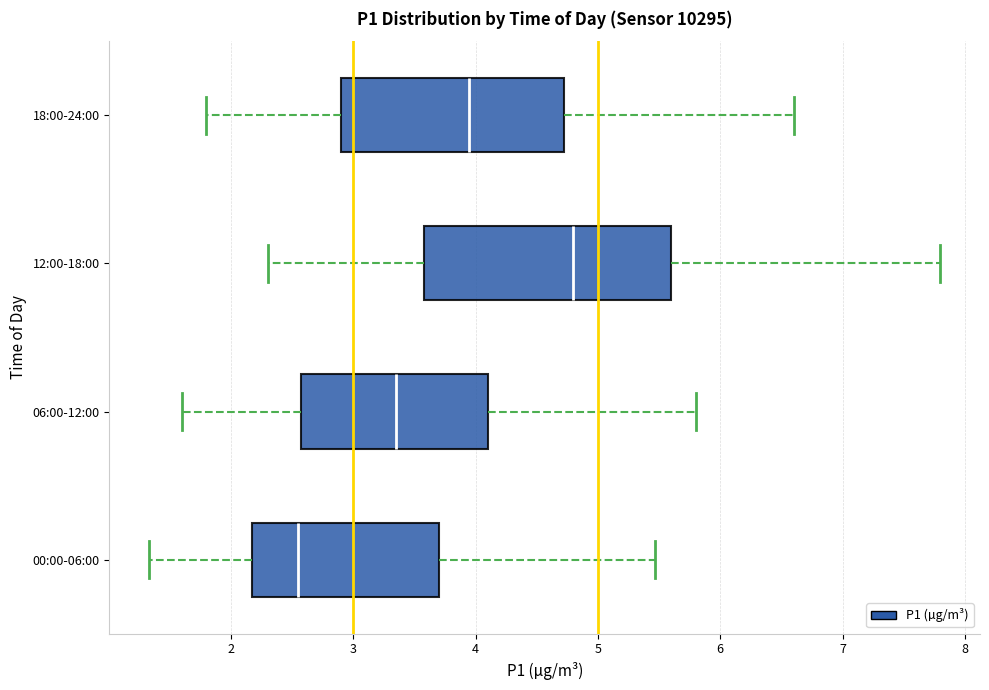

Reading bottom to top, transcribe this box plot: for each box, give where its median line is, the range the box spans, and where its two whiskers end, as read against the x-axis. The values are not printed on the chart, so give them approximately, as read against the axis.

00:00-06:00: median 2.6, box 2.2 to 3.7, whiskers 1.3 to 5.5
06:00-12:00: median 3.4, box 2.6 to 4.1, whiskers 1.6 to 5.8
12:00-18:00: median 4.8, box 3.6 to 5.6, whiskers 2.3 to 7.8
18:00-24:00: median 4.0, box 2.9 to 4.7, whiskers 1.8 to 6.6